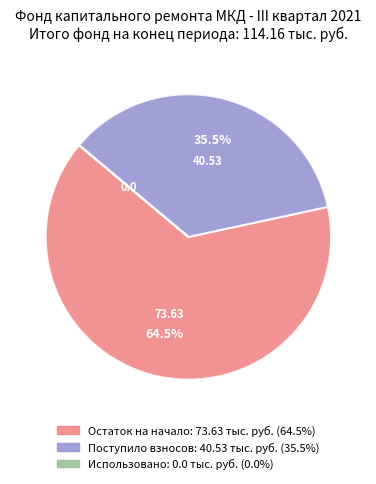

Does any single category account for the majority?

Yes